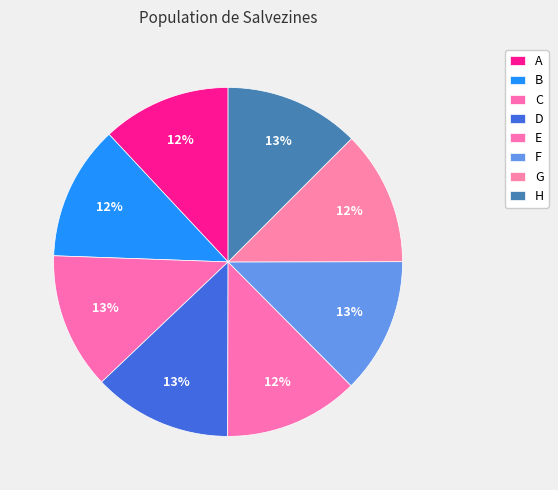

How many slices are in this pie chart?

8